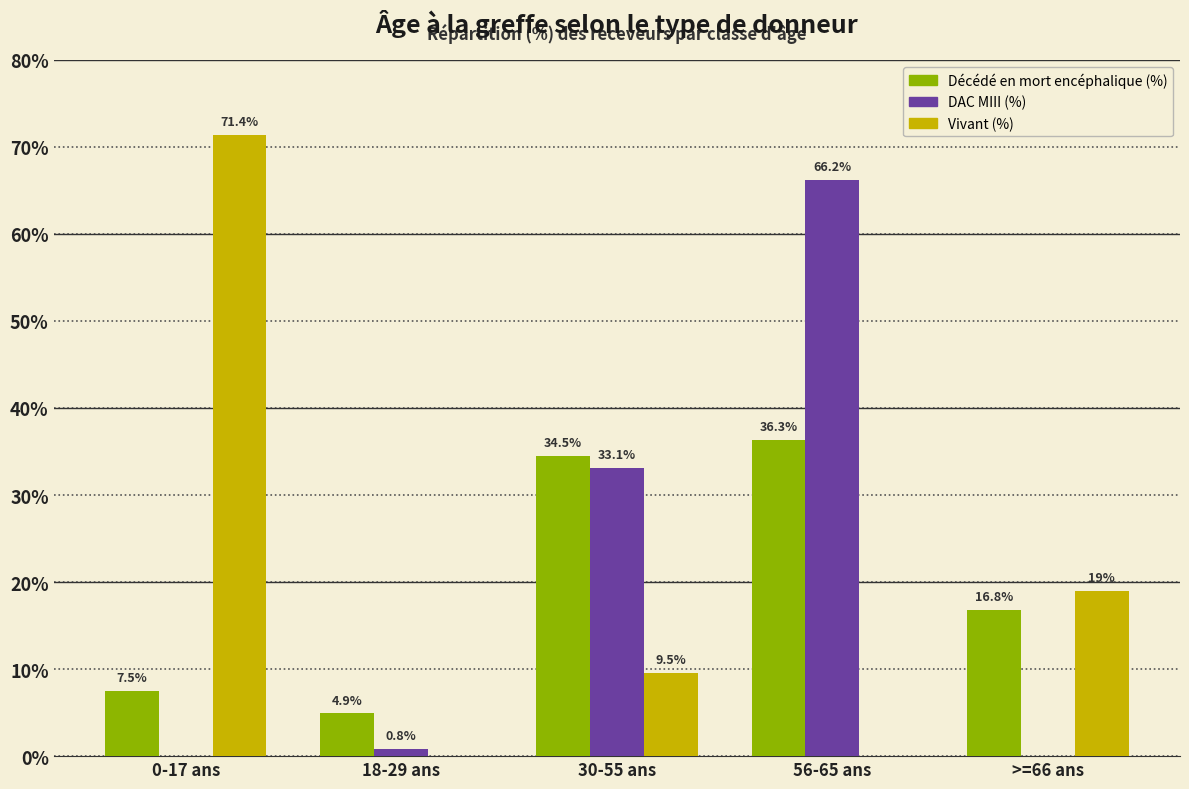

Where is Vivant (%) nearest to the value 35?

>=66 ans